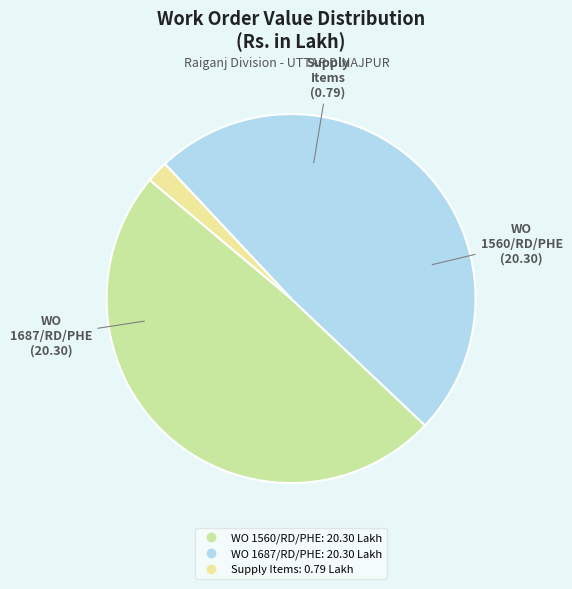

Is there a majority slice in this chart?

No